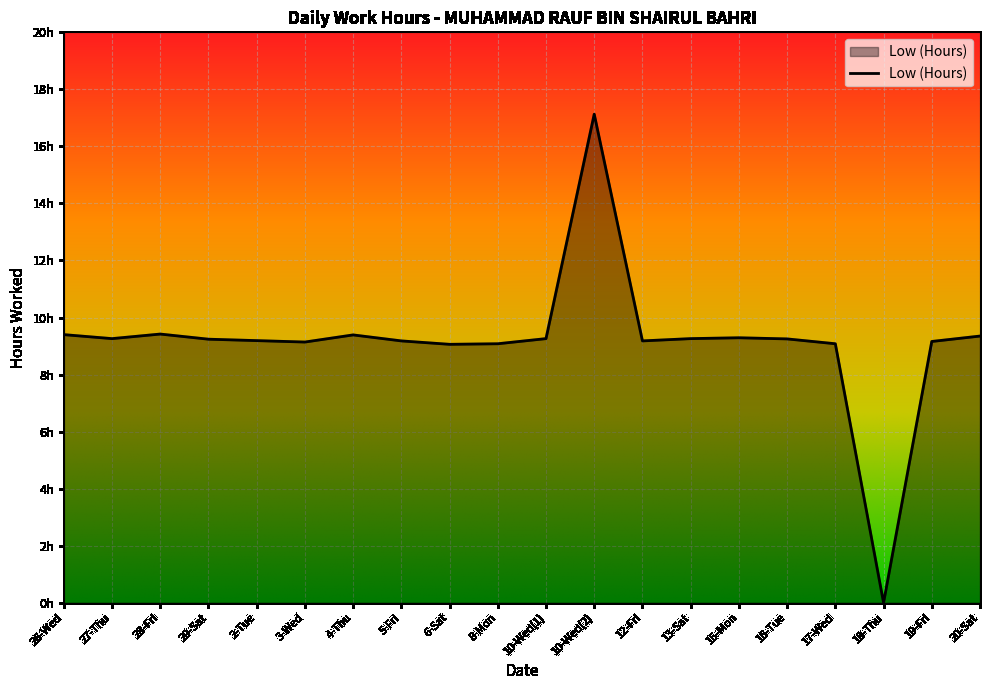

Count the number of values greater than 9.

19